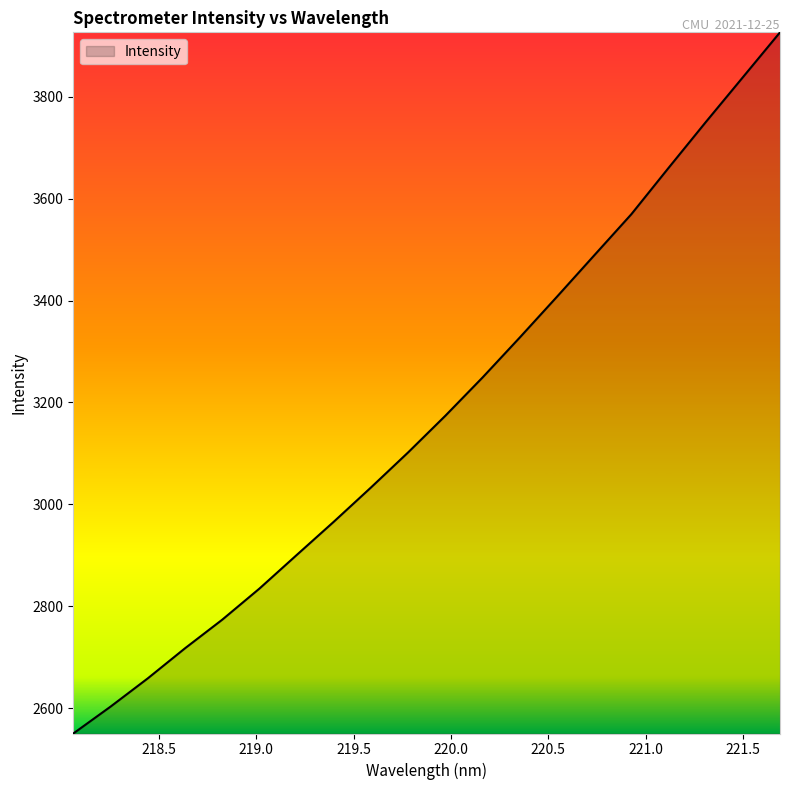

What is the difference between the maximum and minimum values?

1375.9